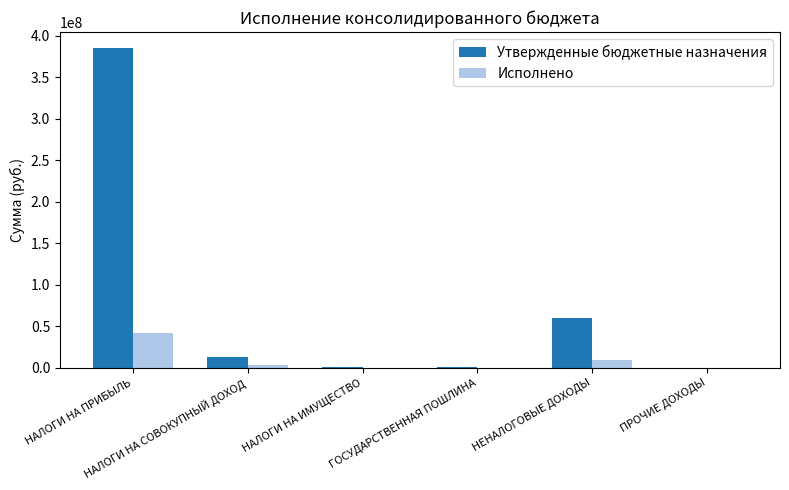

Which series has the largest range (max minus min)?

Утвержденные бюджетные назначения